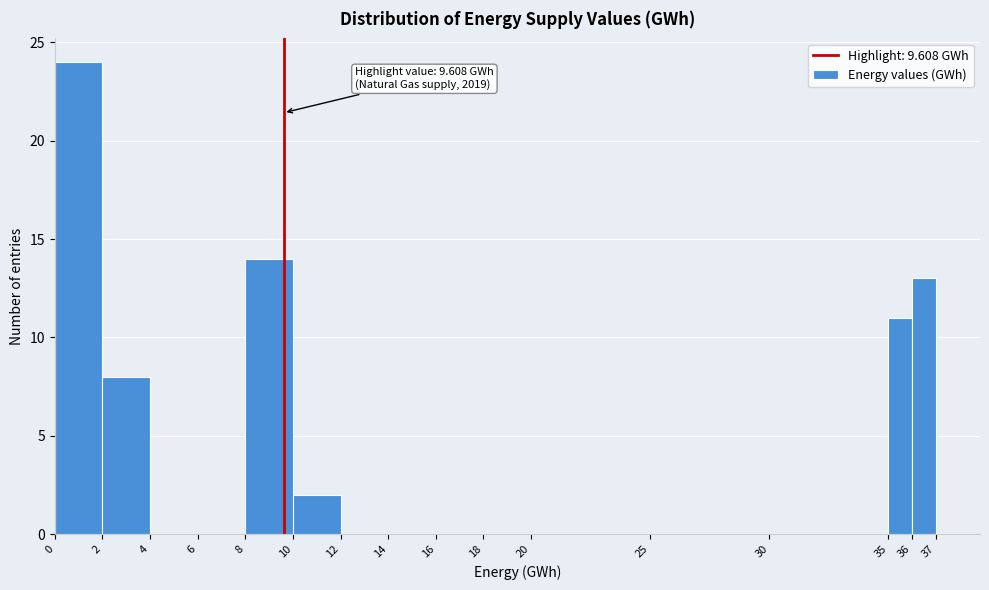

Which range on the x-axis has the tallest bar?

0 to 2